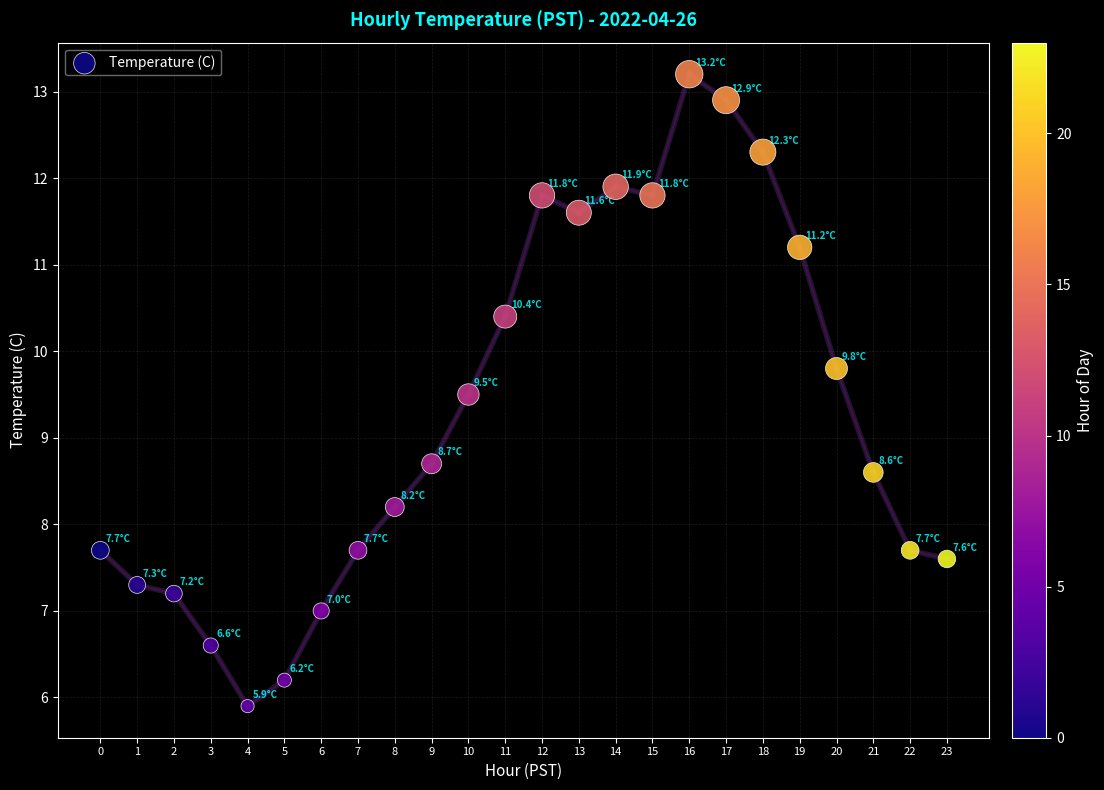

What Y value in the scatter plot is closest to 9?

8.7